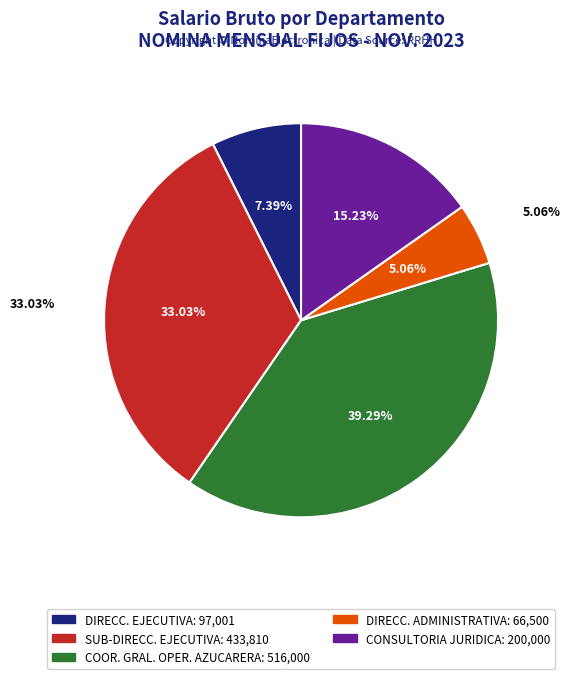

What is the smallest slice in the pie chart?

DIRECCION ADMINISTRATIVA